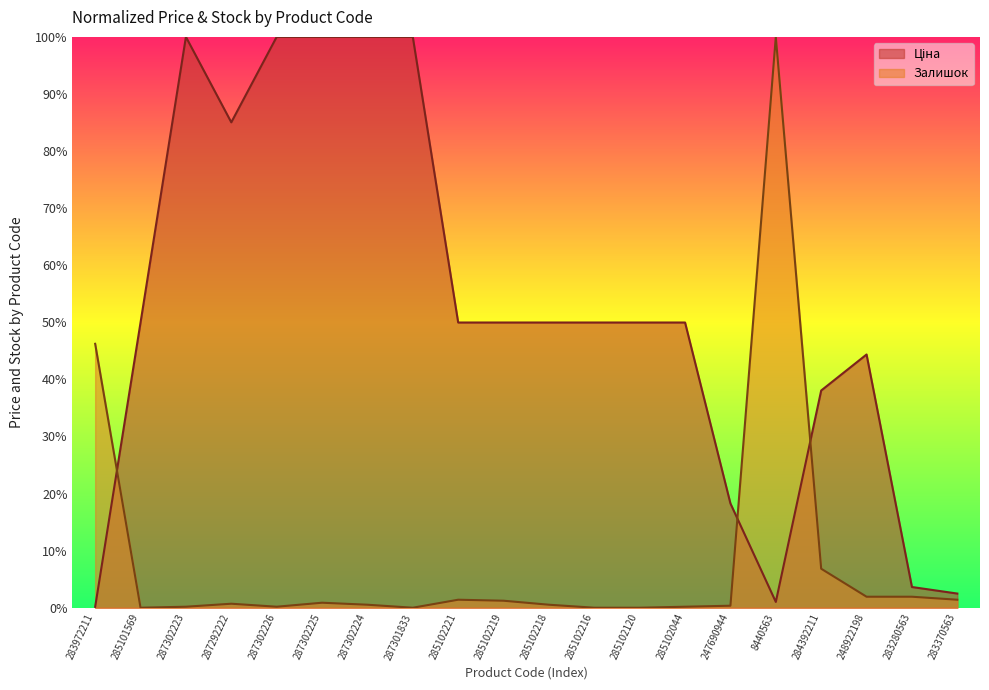

Which series has the largest total across all categories?

Ціна